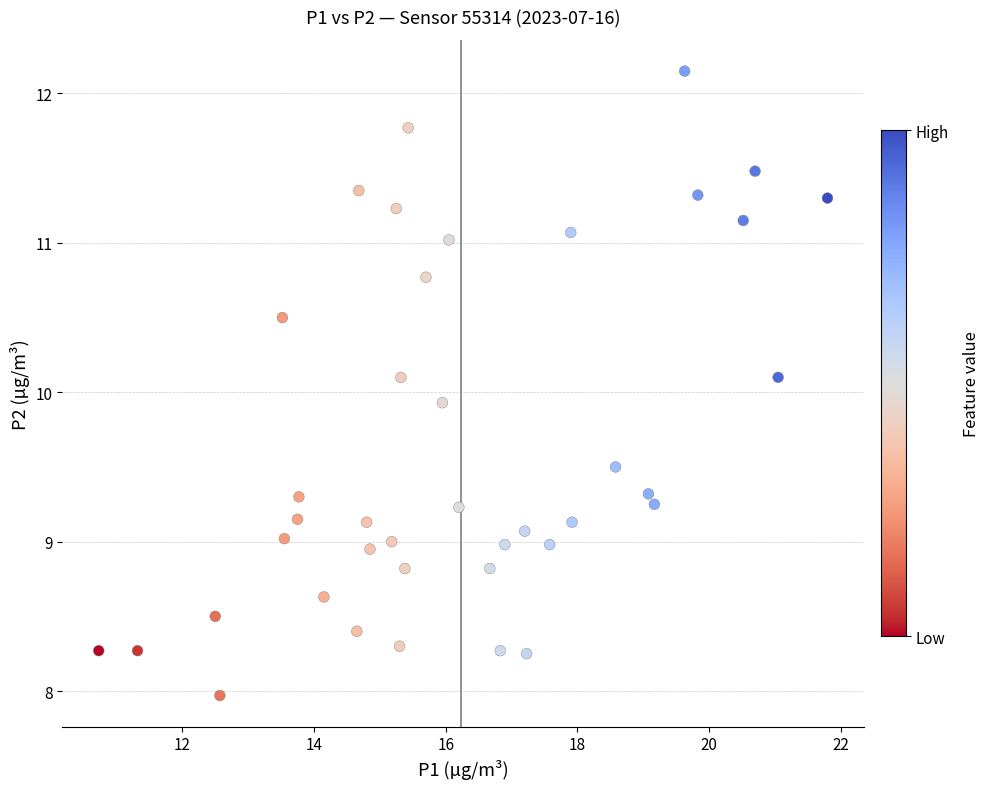

What is the range of X values (max minus min)?

11.1